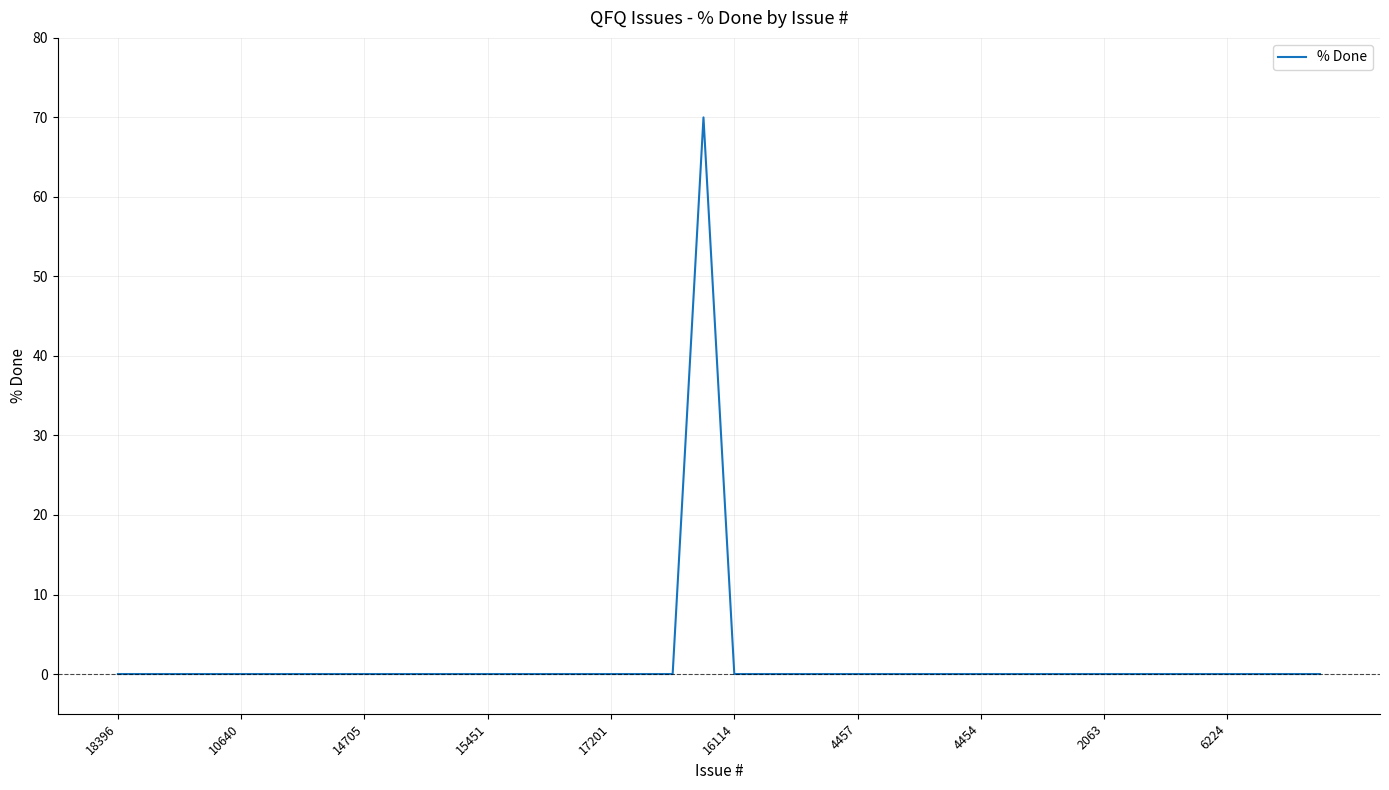

At which label is the value closest to 35?

18396